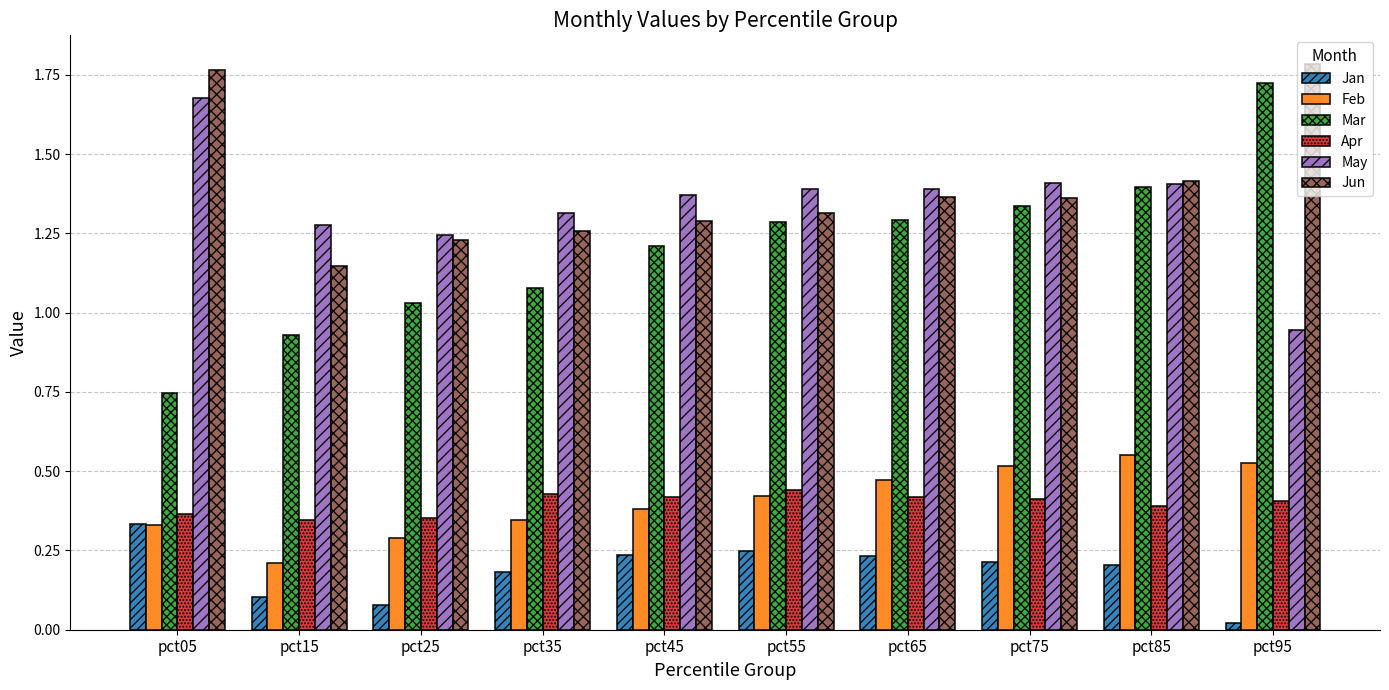

The value of Jun at pct95 is 1.8. True or false?

True